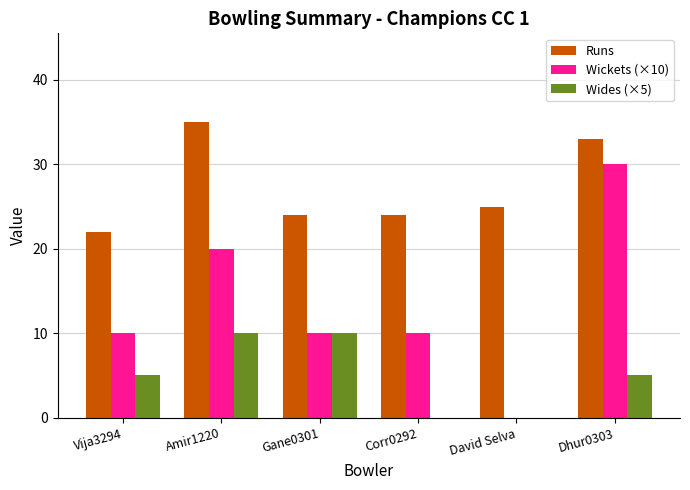

How many distinct data groups are displayed?

3